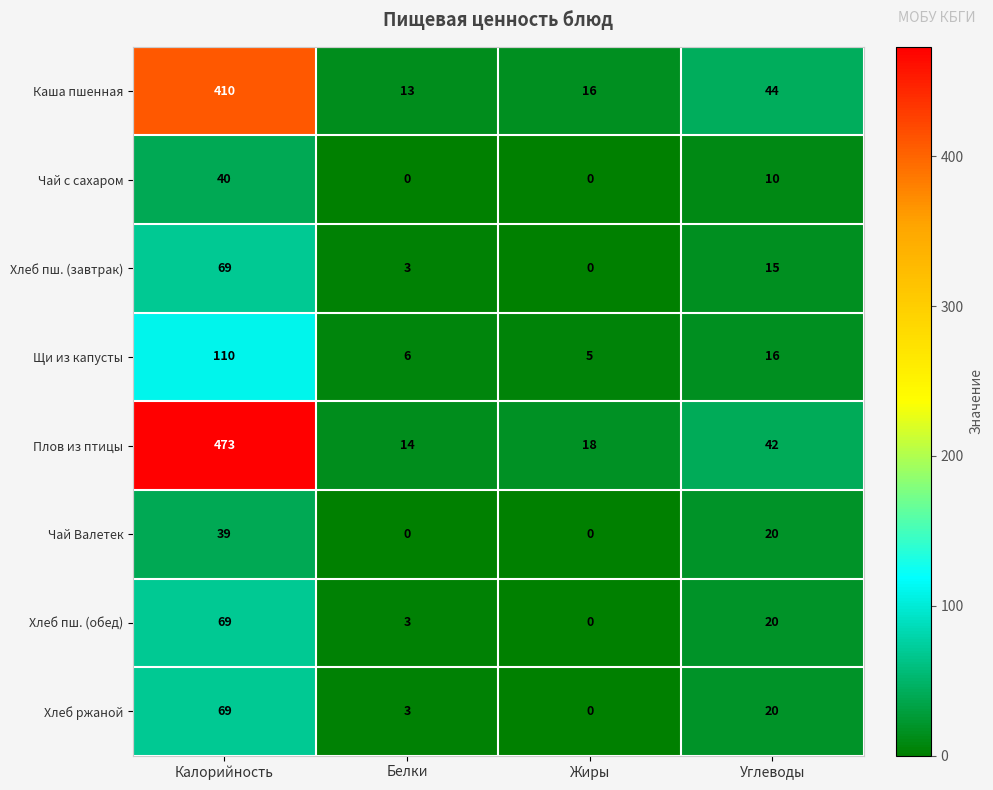

Which series has the widest spread of values?

Плов из птицы